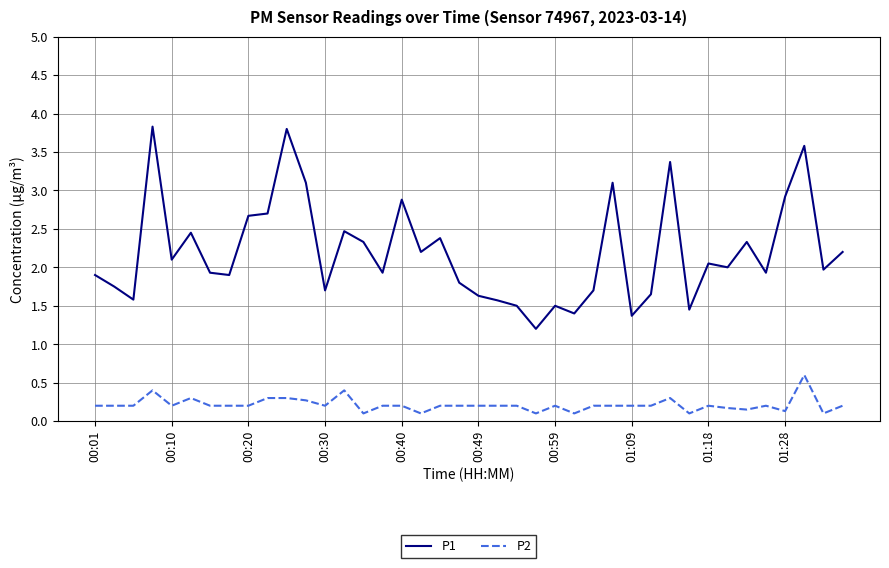

True or false: P2 and P1 cross at least once.

False